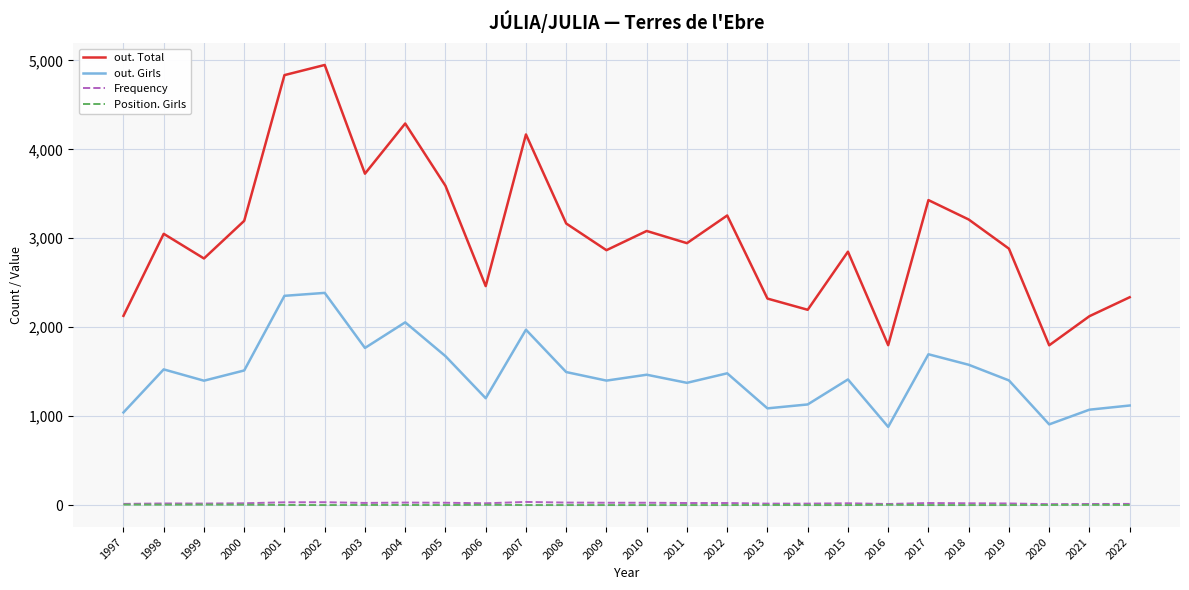

True or false: Frequency and Position. Girls intersect in this chart.

False